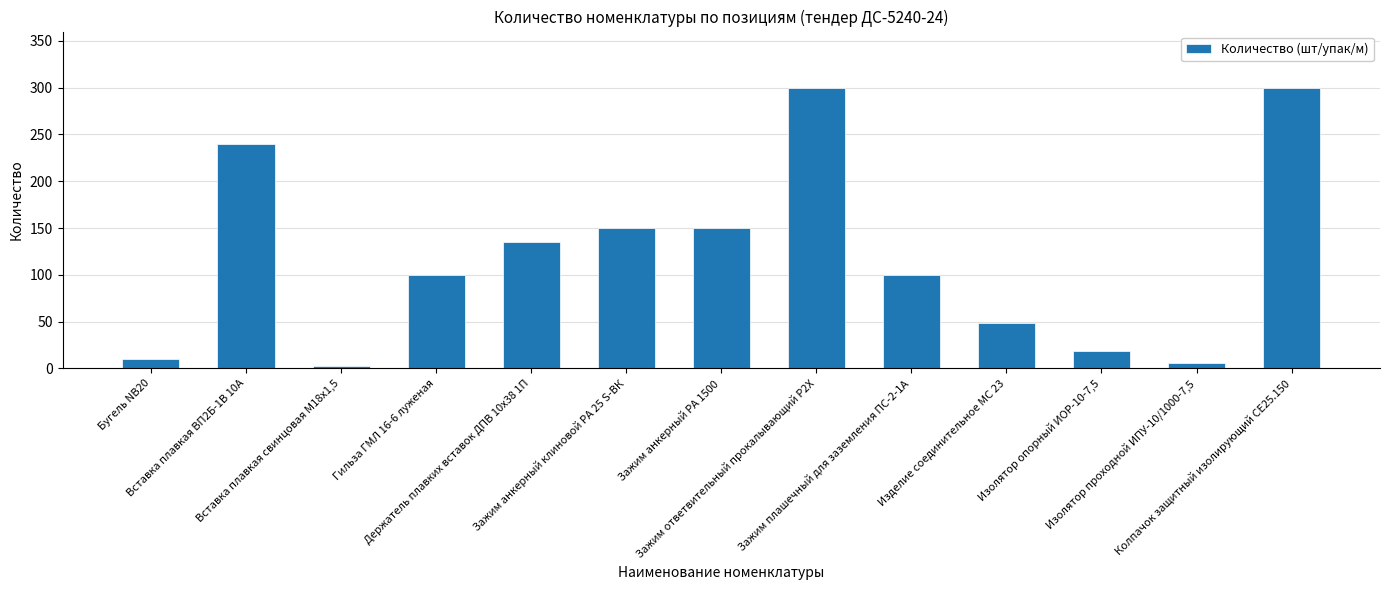

The value at Изделие соединительное МС 23 is 11. True or false?

False